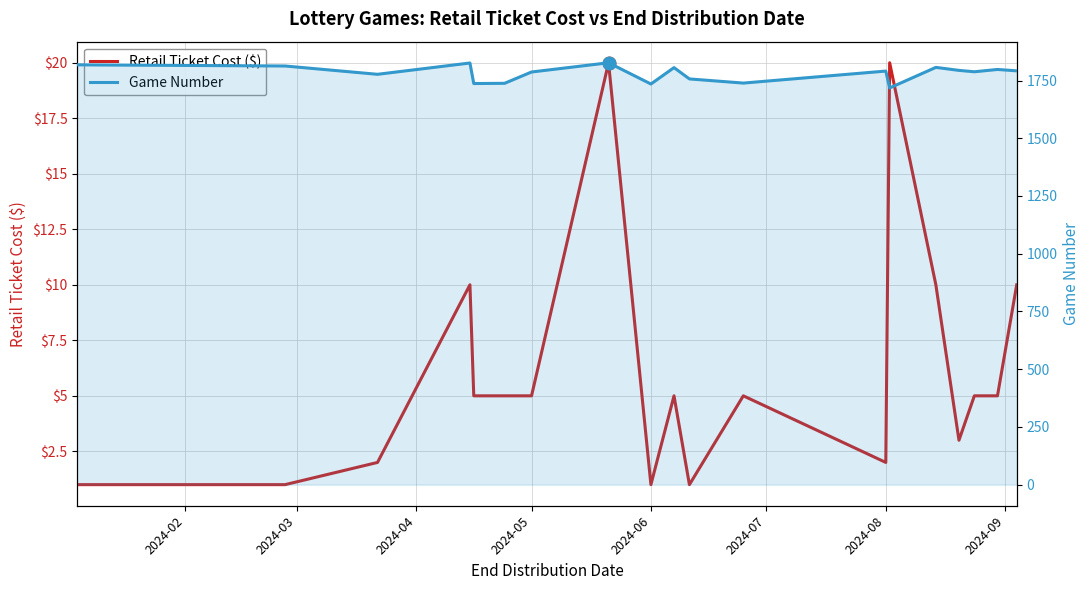

At which label does Retail Ticket Cost ($) reach its minimum?

2024-02